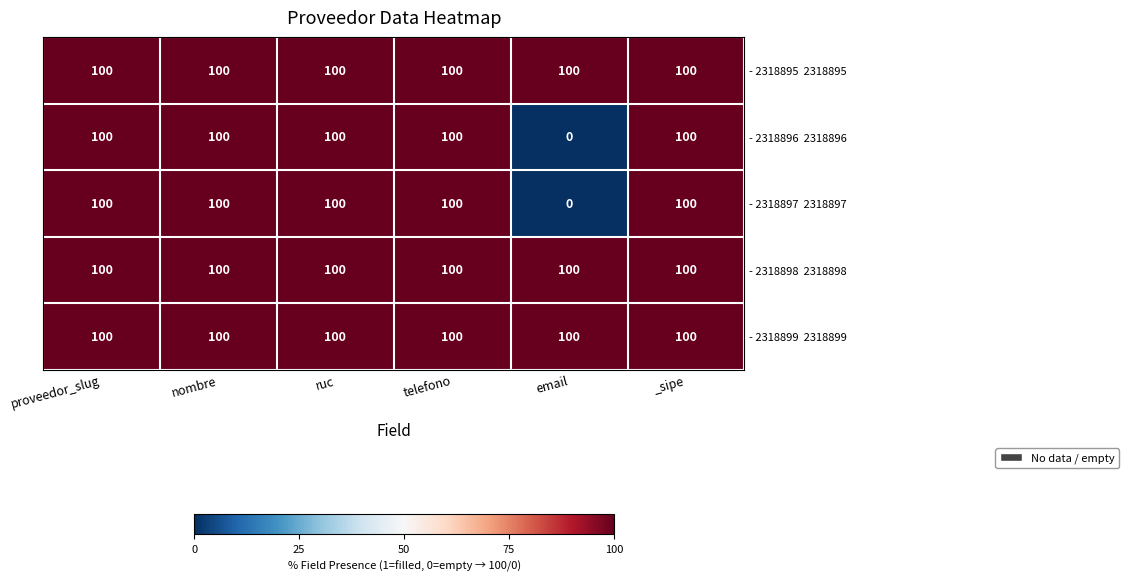

What is the spread (max minus min) of values at email?

100